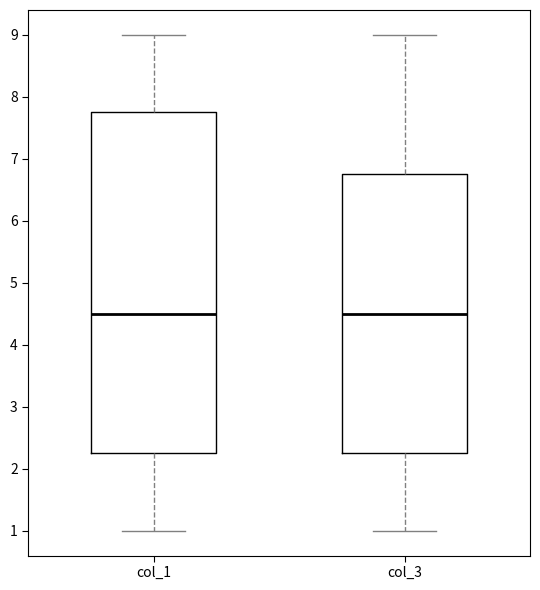

Reading left to right, transcribe this box plot: for each box, give where its median line is, the range the box spans, and where its two whiskers end, as read against the y-axis. The values are not printed on the chart, so give them approximately, as read against the axis.

col_1: median 4.5, box 2.3 to 7.8, whiskers 1.0 to 9.0
col_3: median 4.5, box 2.3 to 6.8, whiskers 1.0 to 9.0